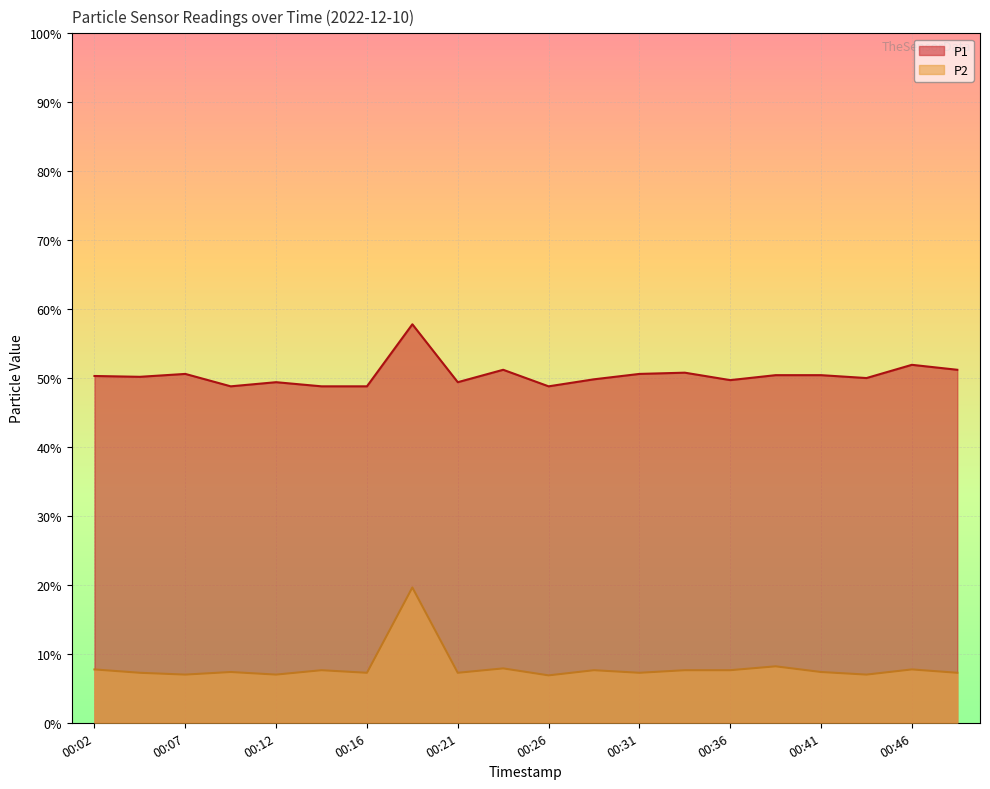

How many data points in P1 are less than 50?

8